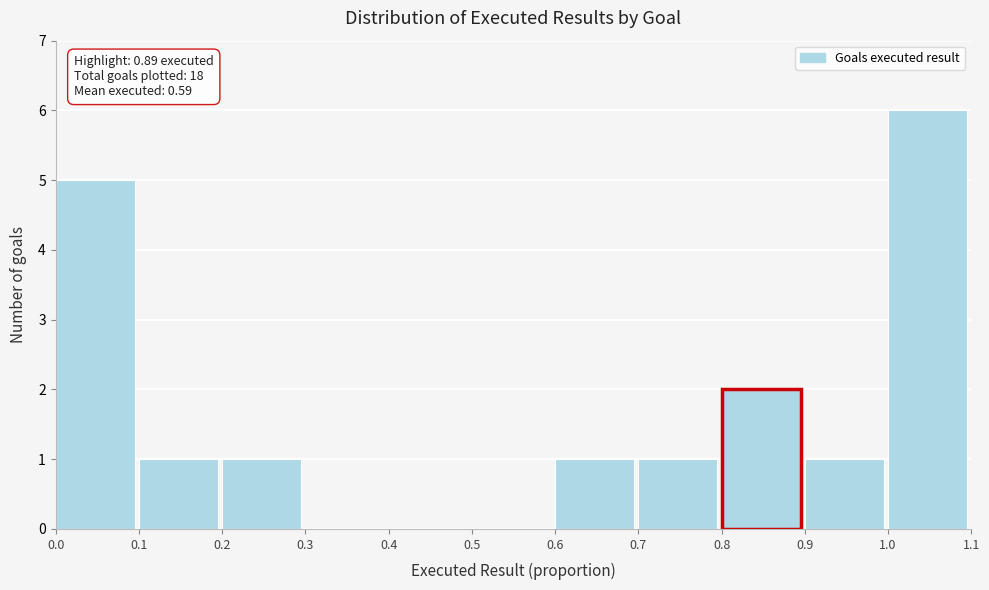

Over which range of the x-axis is the bar tallest?

1.0 to 1.1